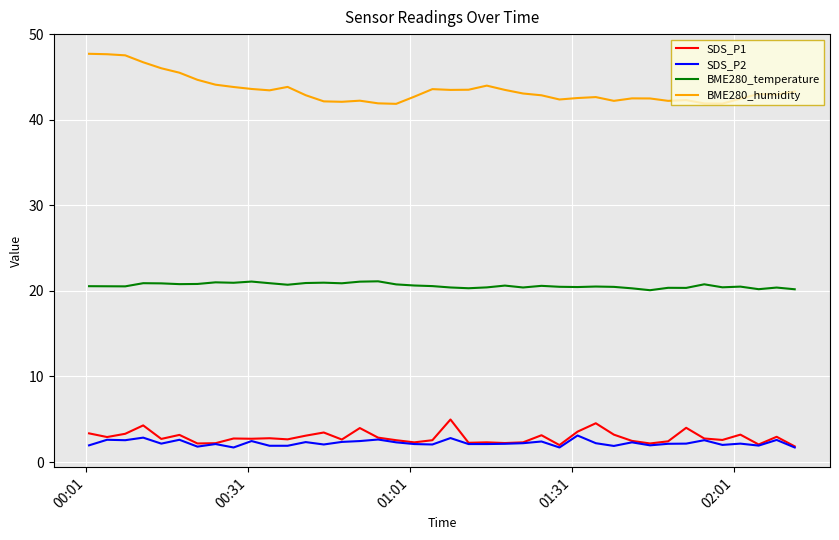

What is the smallest value displayed?

1.7